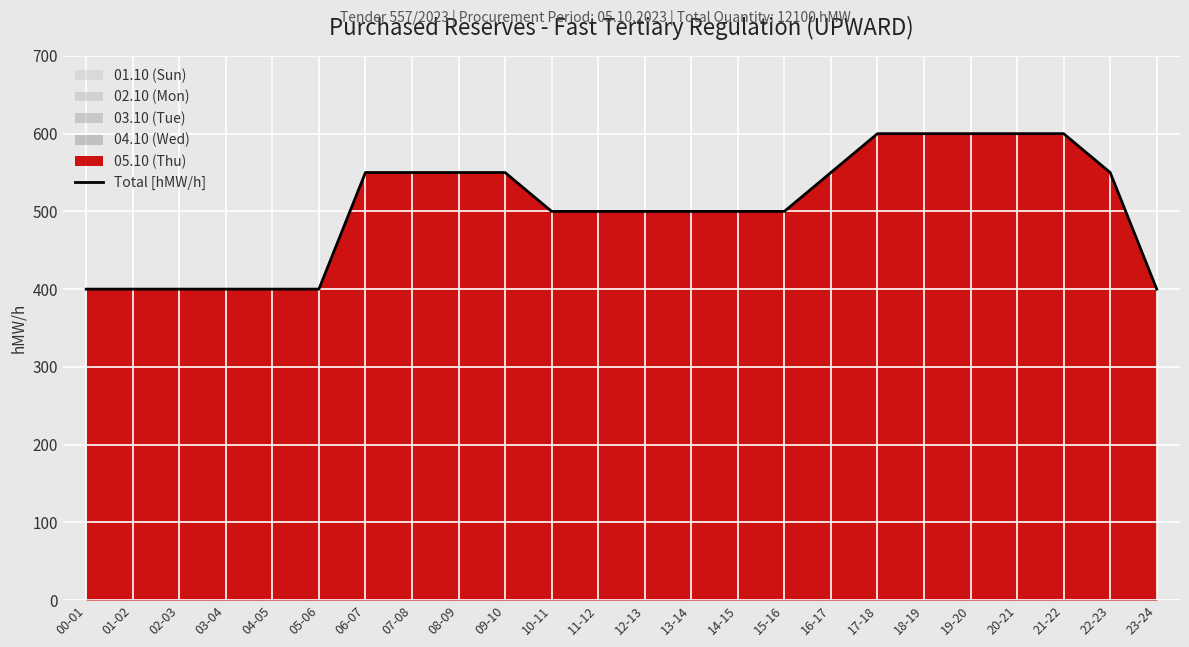

Reading left to right, what are all the values shown in this chart?

400	400	400	400	400	400	550	550	550	550	500	500	500	500	500	500	550	600	600	600	600	600	550	400